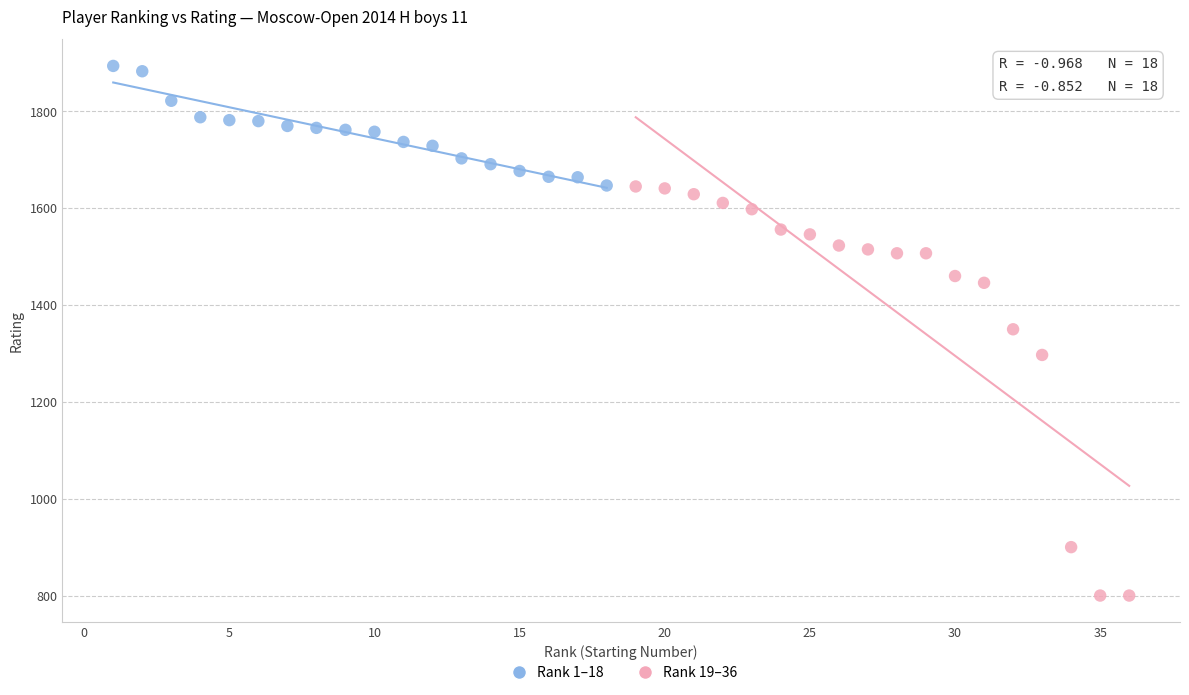

What are all the series names shown in the legend?

Rank 1–18, Rank 19–36